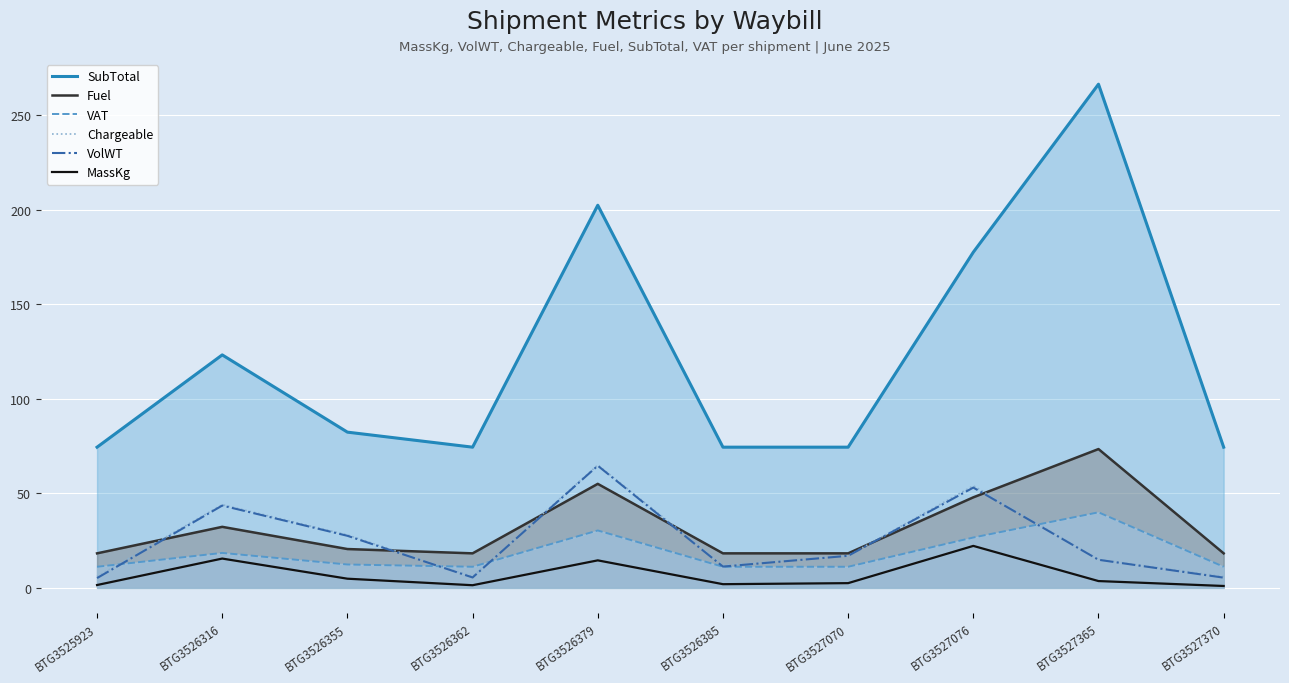

What is the value of the Chargeable point at the 6th from the left?

12.0